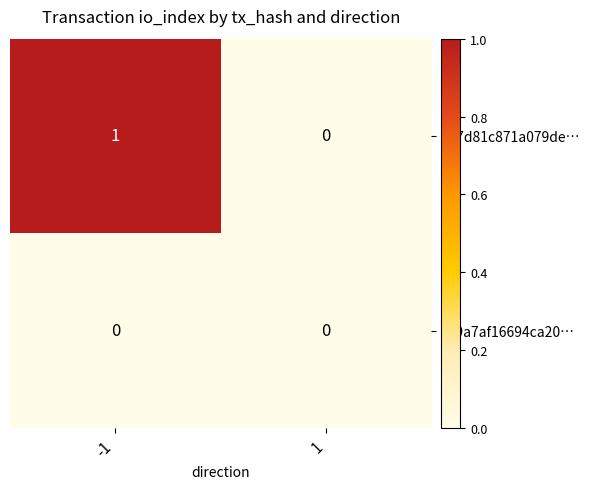

The value of 337d81c871a079de… at -1 is 1. True or false?

True